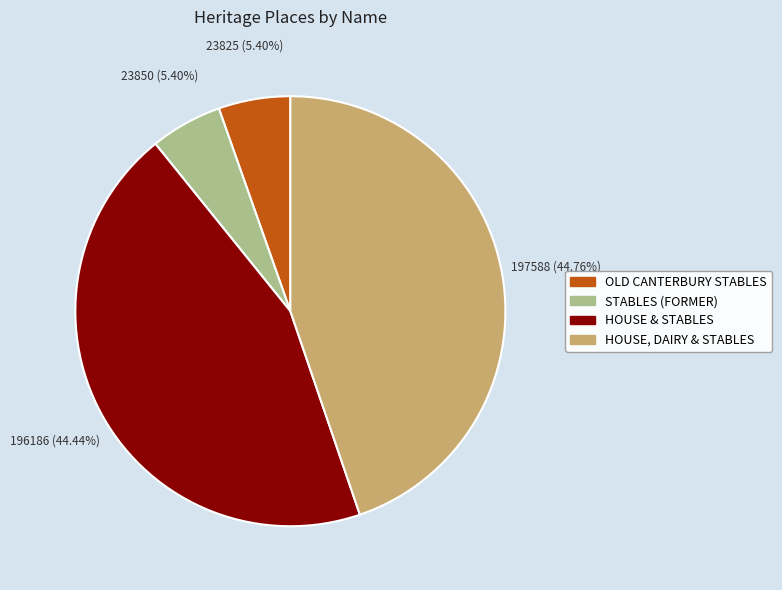

What percentage is NOT represented by HOUSE, DAIRY & STABLES?

55.2%